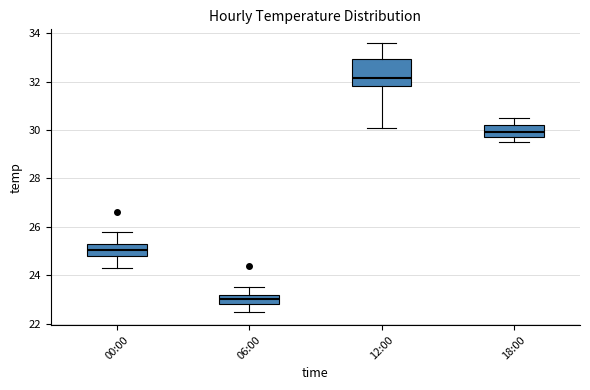

Which box's median line is the highest?

12:00